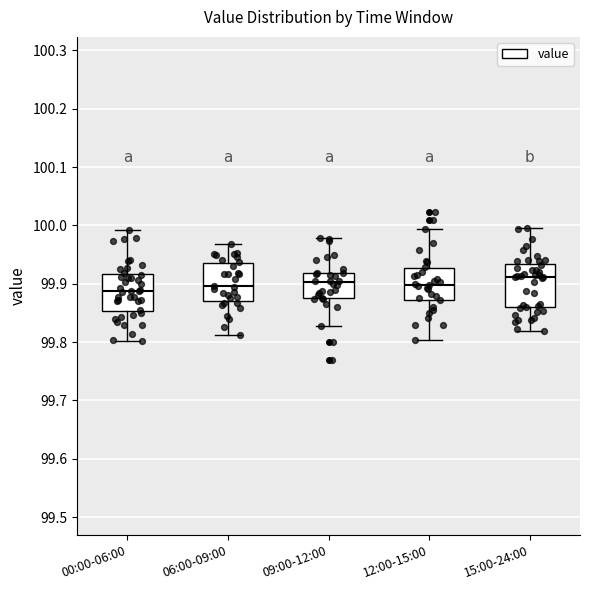

Reading left to right, transcribe this box plot: for each box, give where its median line is, the range the box spans, and where its two whiskers end, as read against the y-axis. The values are not printed on the chart, so give them approximately, as read against the axis.

00:00-06:00: median 99.89, box 99.85 to 99.92, whiskers 99.80 to 99.99
06:00-09:00: median 99.90, box 99.87 to 99.94, whiskers 99.81 to 99.97
09:00-12:00: median 99.90, box 99.88 to 99.92, whiskers 99.83 to 99.98
12:00-15:00: median 99.90, box 99.87 to 99.93, whiskers 99.80 to 99.99
15:00-24:00: median 99.91, box 99.86 to 99.93, whiskers 99.82 to 99.99